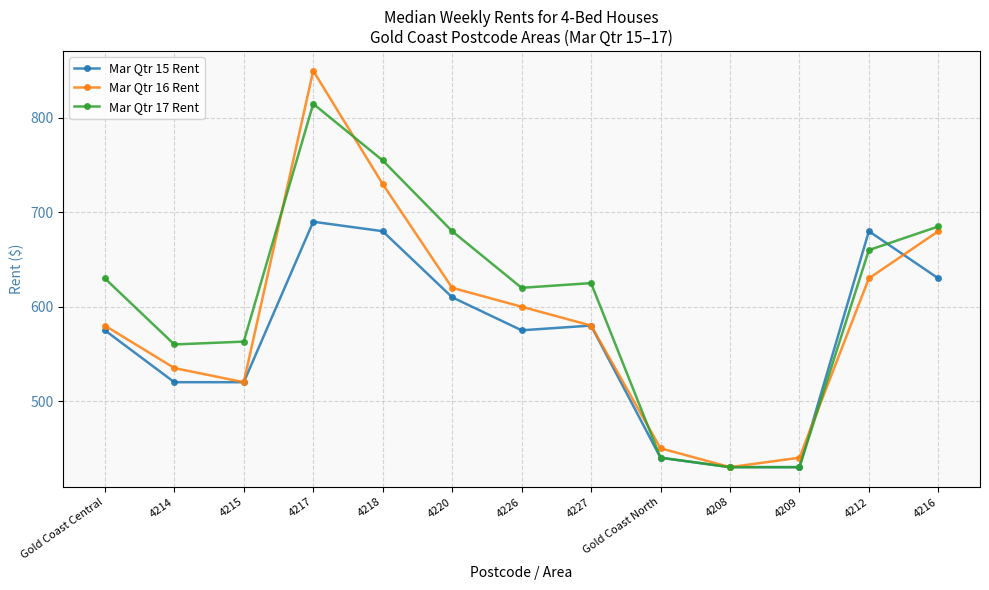

How many interior local peaks does the Mar Qtr 15 Rent series have?

3